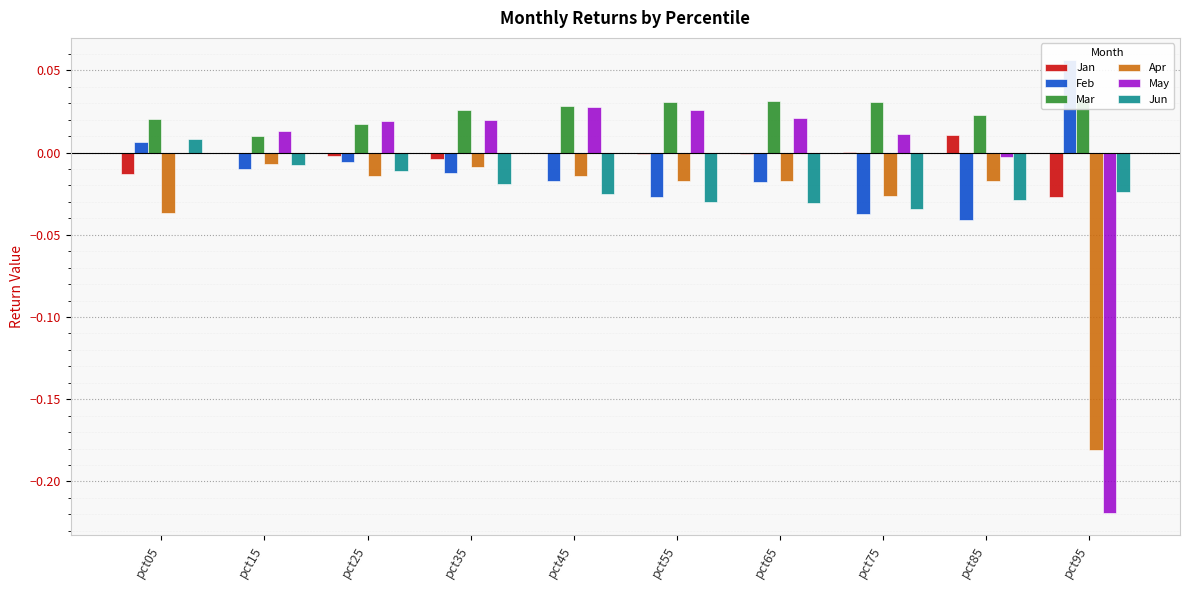

Which series has the largest total across all categories?

Mar